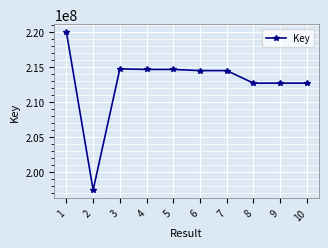

What is the smallest value displayed?

197387175